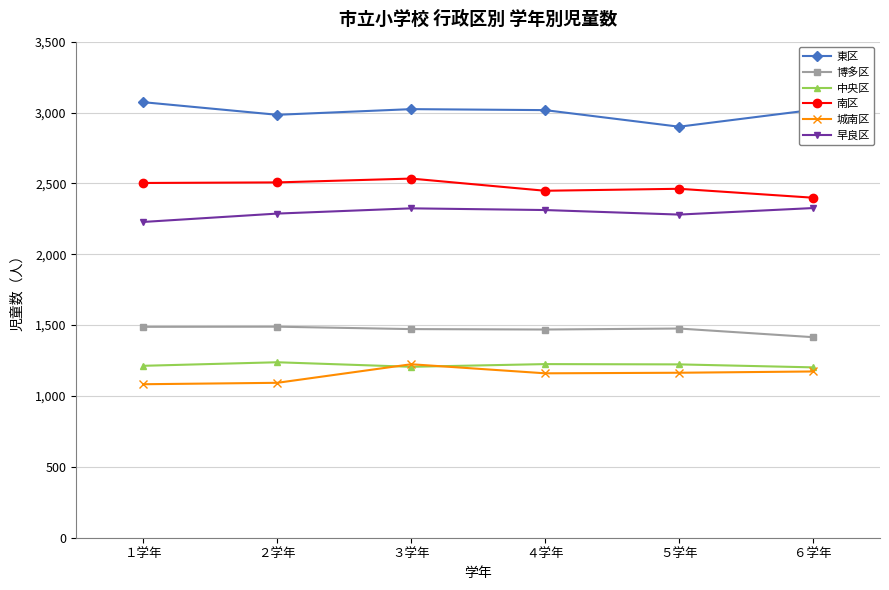

At ２学年, list the series in order from largest to smallest.

東区, 南区, 早良区, 博多区, 中央区, 城南区